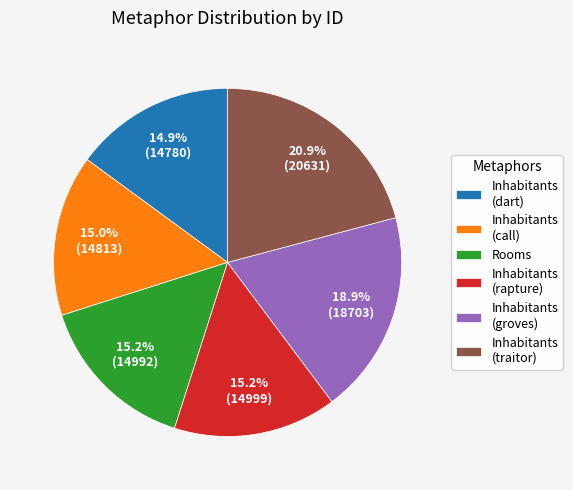

Which category has the biggest portion of the pie?

Inhabitants (traitor)